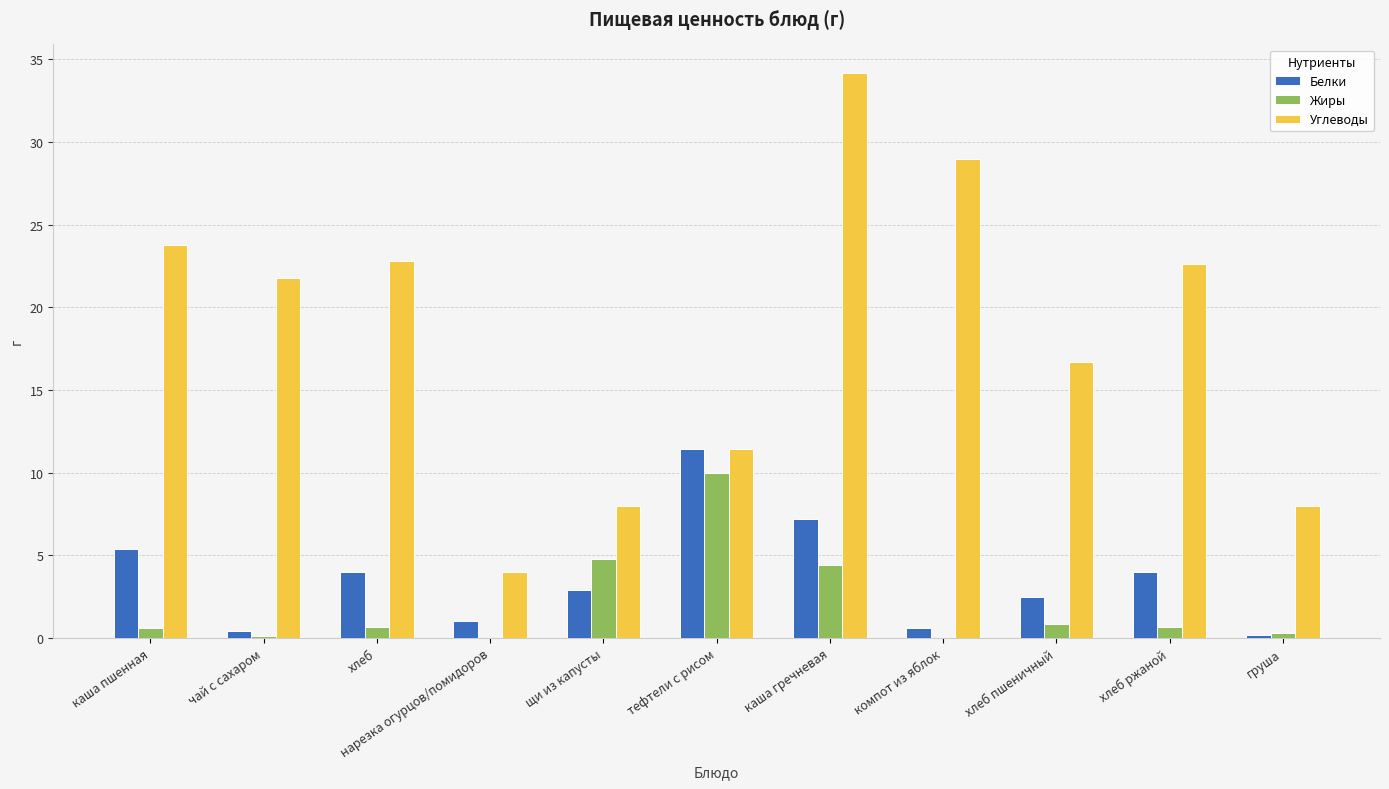

Between щи из капусты and груша, which series saw the biggest shift?

Жиры